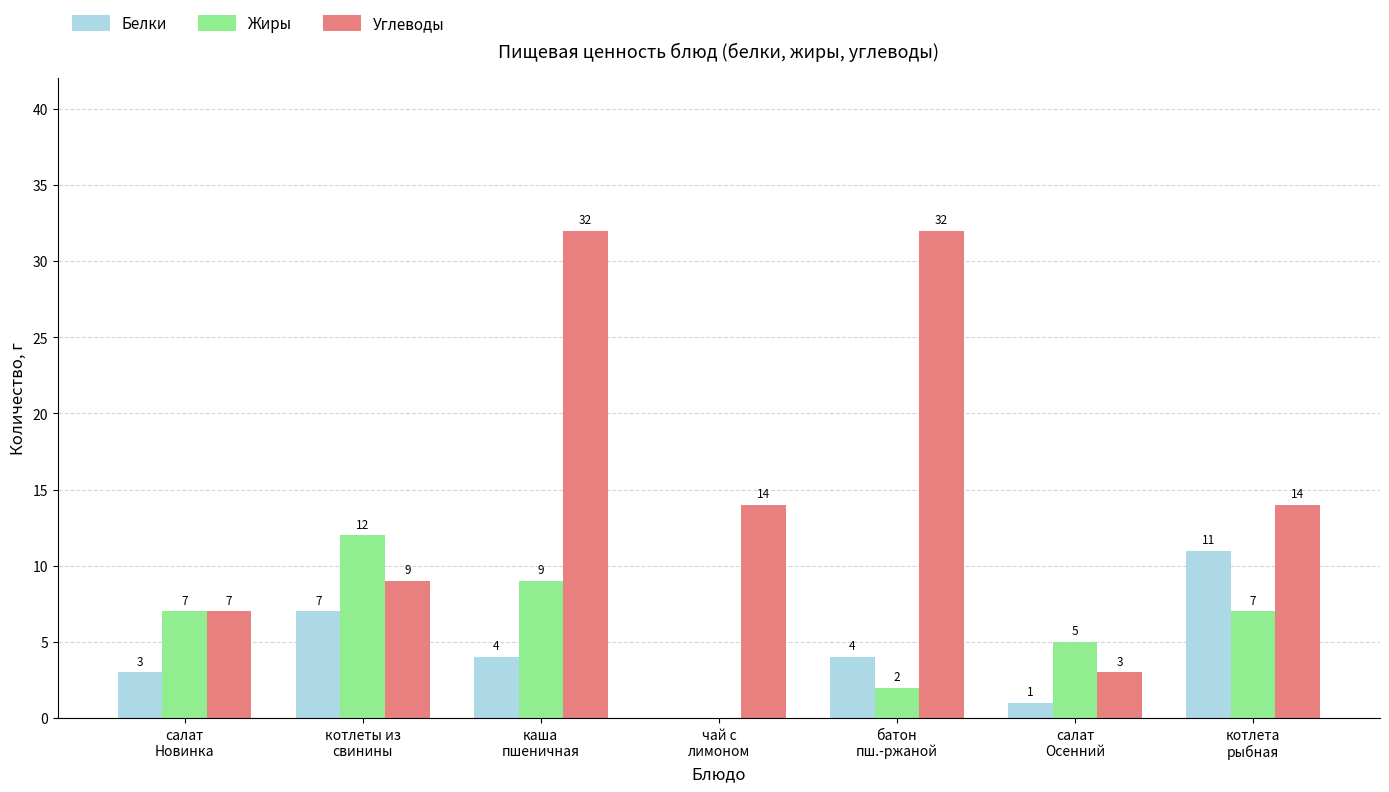

How many categories are shown in the chart?

7